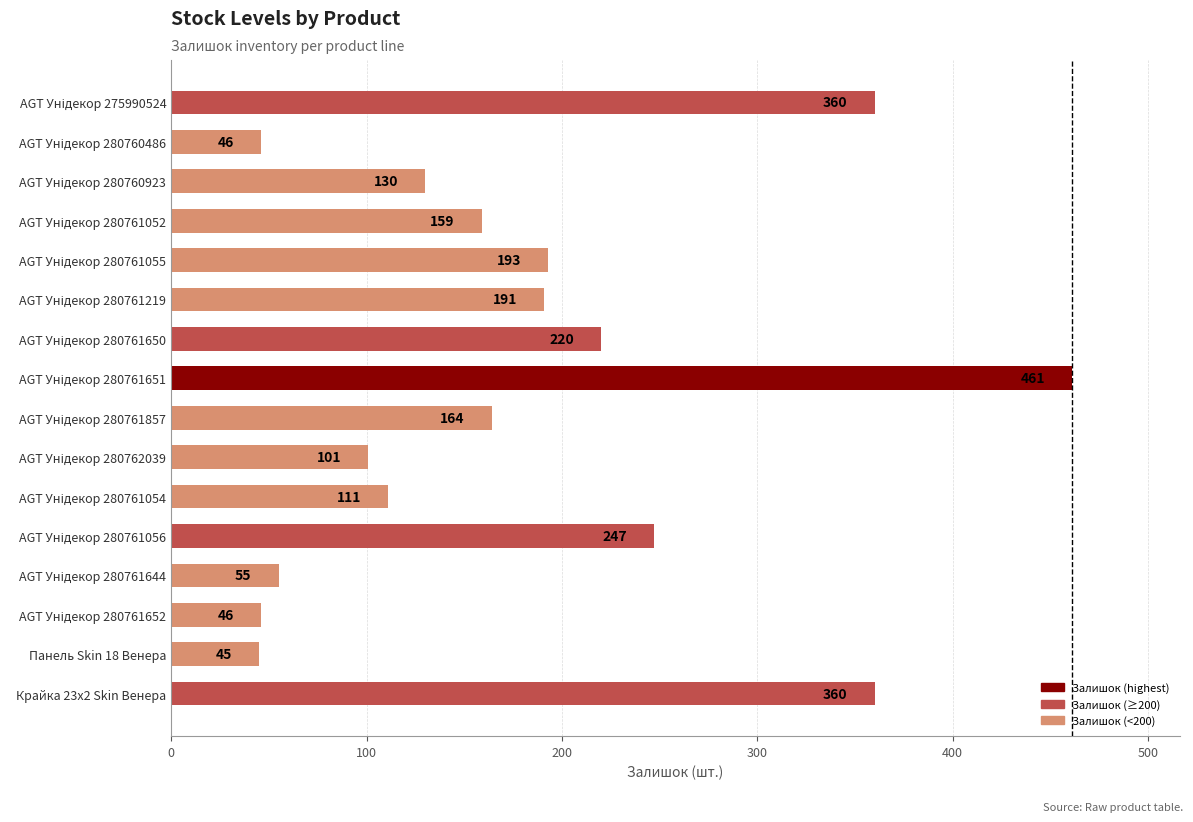

Reading top to bottom, extract all data points from this chart.

360	46	130	159	193	191	220	461	164	101	111	247	55	46	45	360